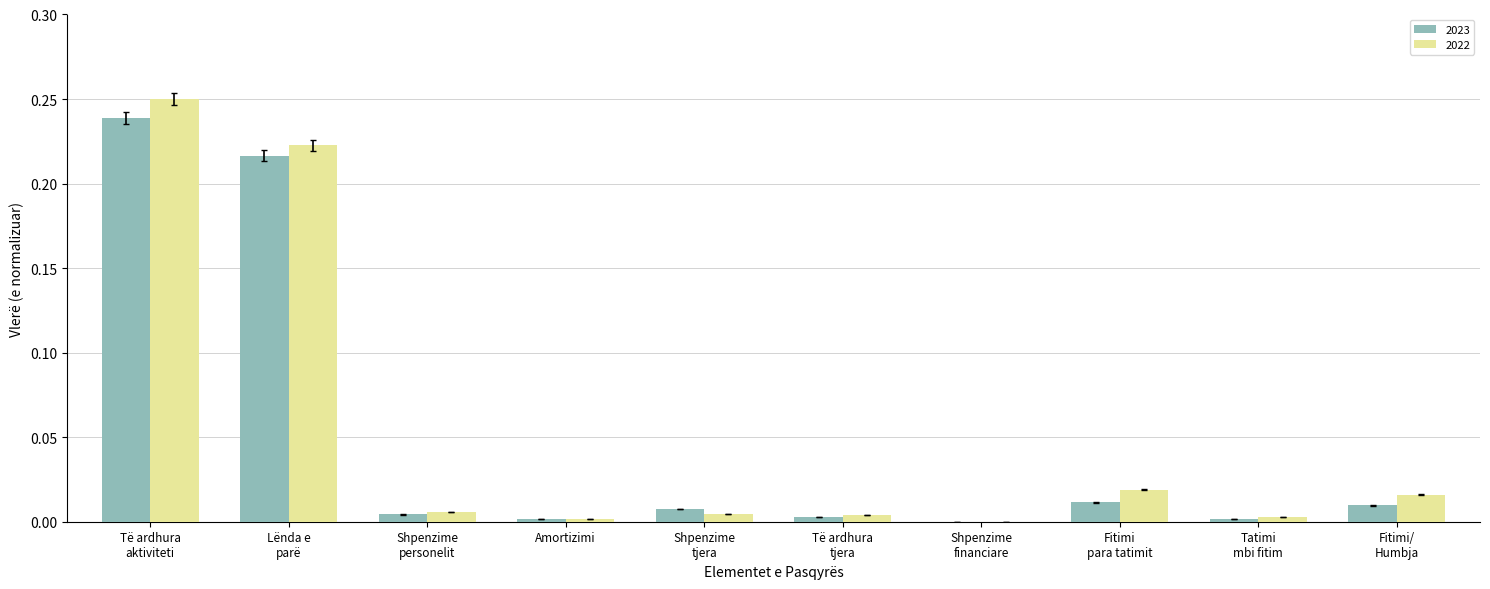

What is the sum of all 2022 values?

0.5